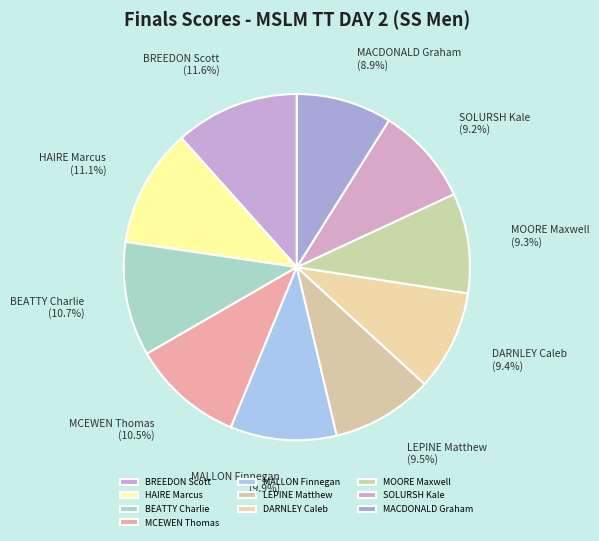

How many slices are in this pie chart?

10